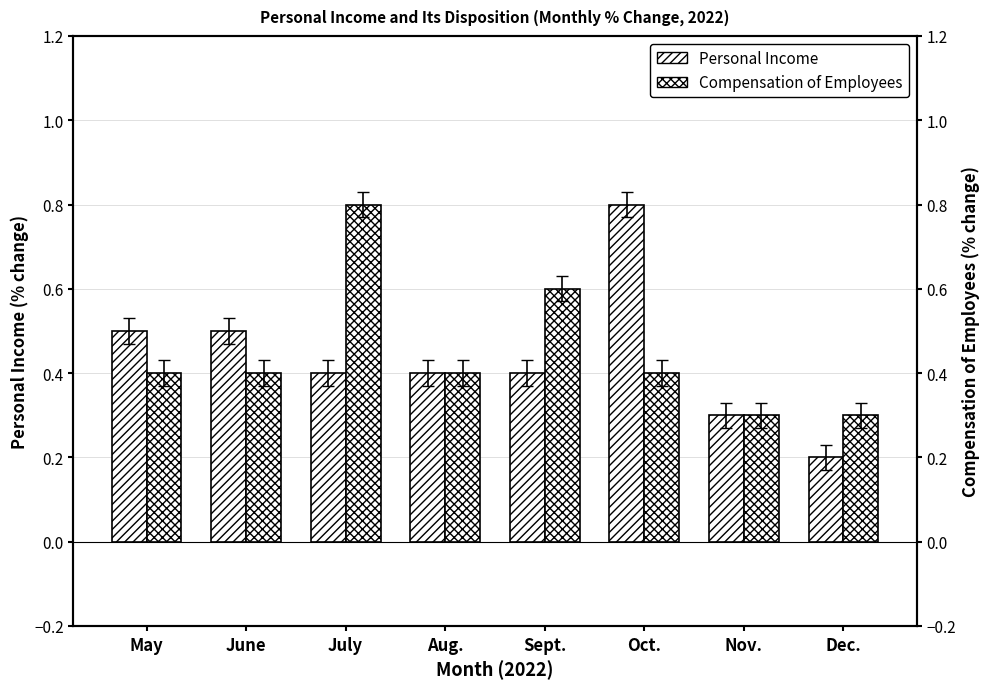

At which label is Compensation of Employees closest to 0?

Nov.